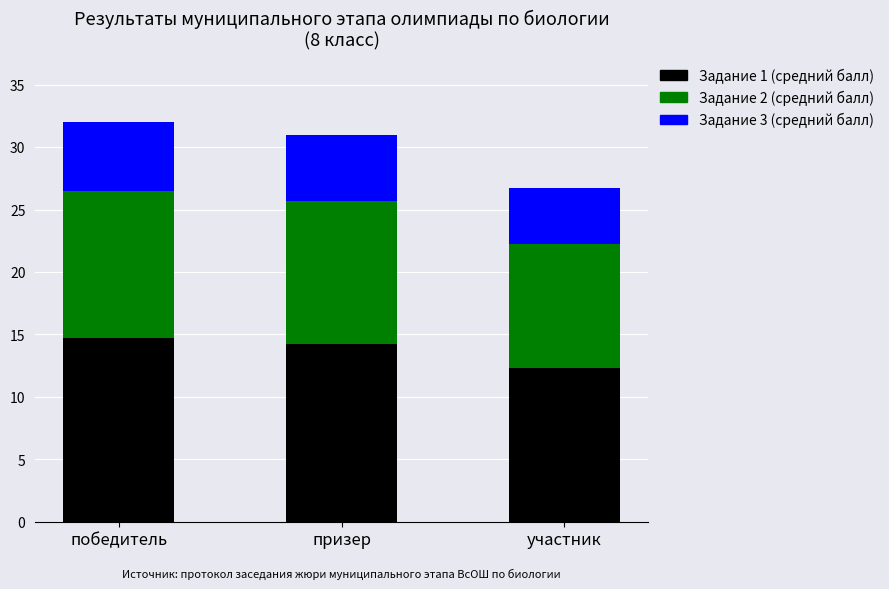

What is the average value of the Задание 1 (средний балл) series?

13.8